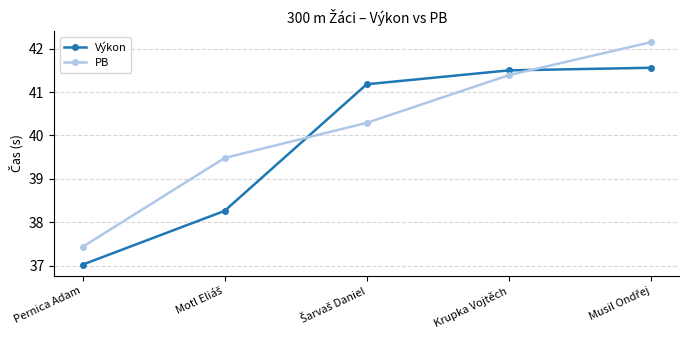

Which series has the largest total across all categories?

PB